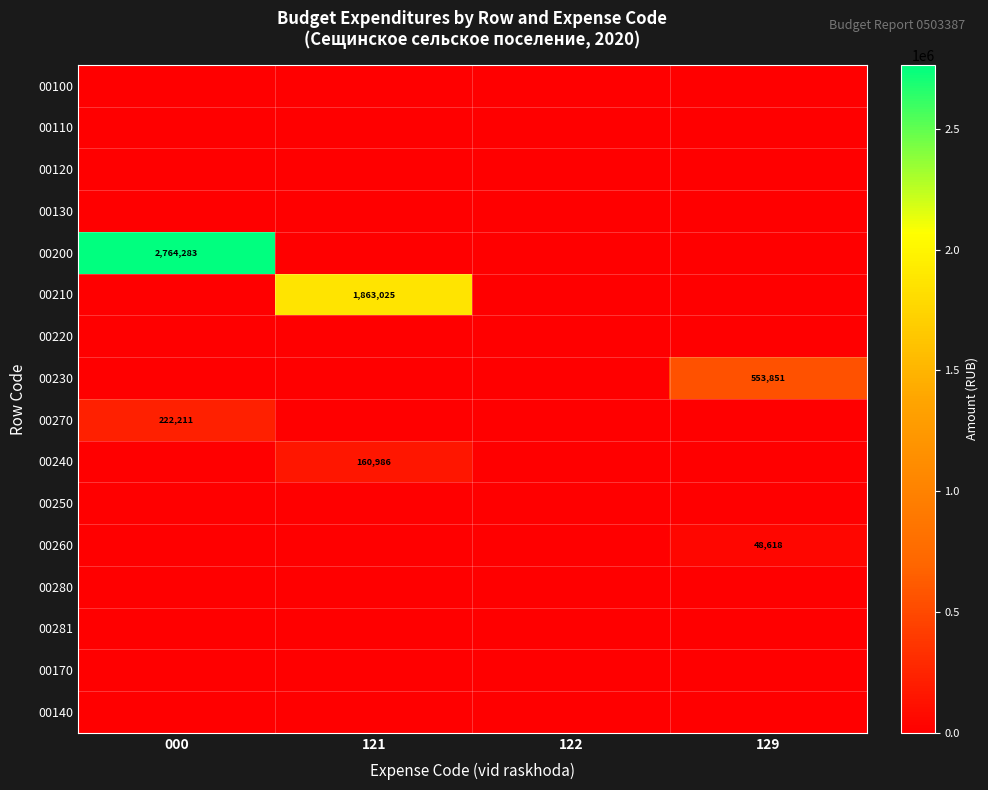

The 00210 series shows 1863025 at 121. True or false?

True